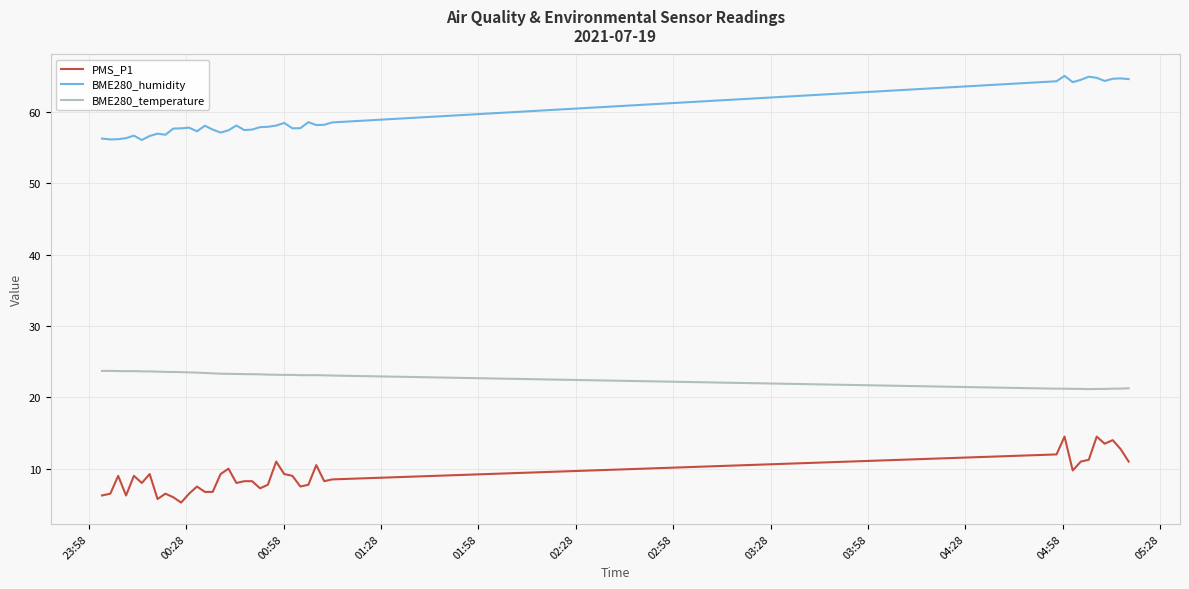

What is the maximum value for PMS_P1?

14.5